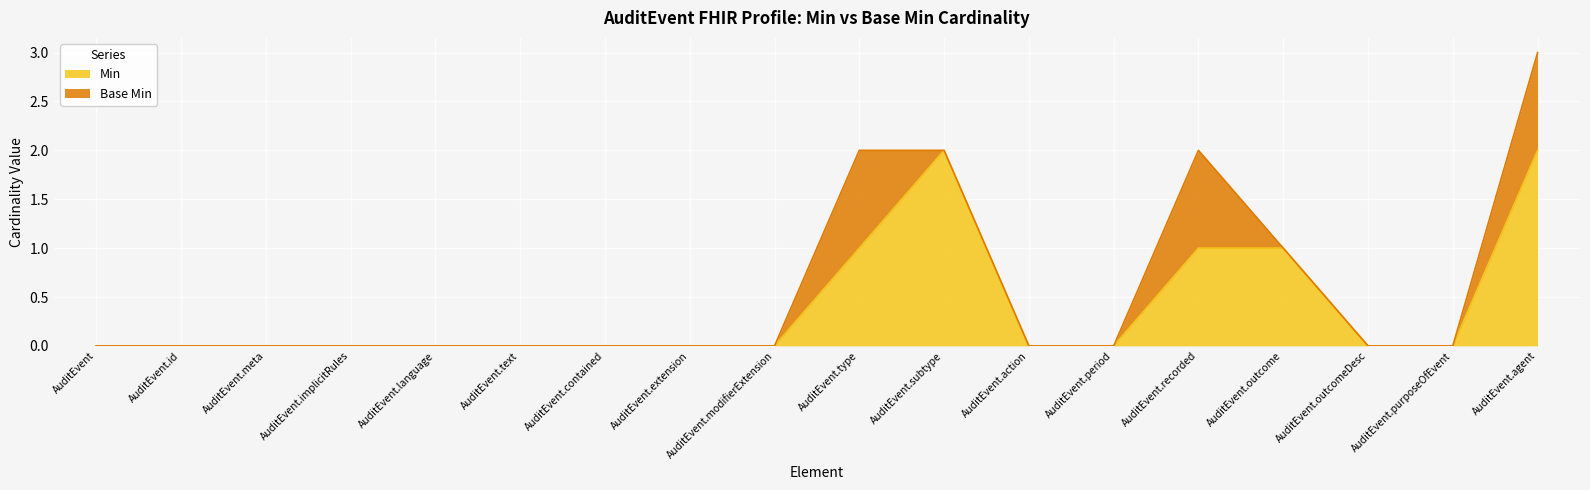

Rank the categories by value from highest to lowest.

AuditEvent.subtype, AuditEvent.agent, AuditEvent.type, AuditEvent.recorded, AuditEvent.outcome, AuditEvent, AuditEvent.id, AuditEvent.meta, AuditEvent.implicitRules, AuditEvent.language, AuditEvent.text, AuditEvent.contained, AuditEvent.extension, AuditEvent.modifierExtension, AuditEvent.action, AuditEvent.period, AuditEvent.outcomeDesc, AuditEvent.purposeOfEvent